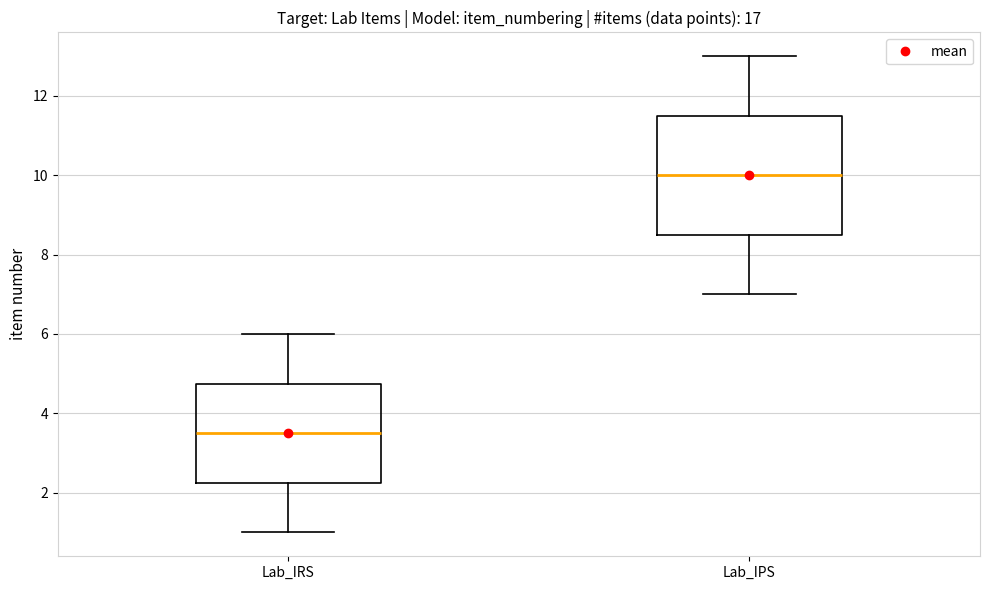

Which box's median line is the lowest?

Lab_IRS